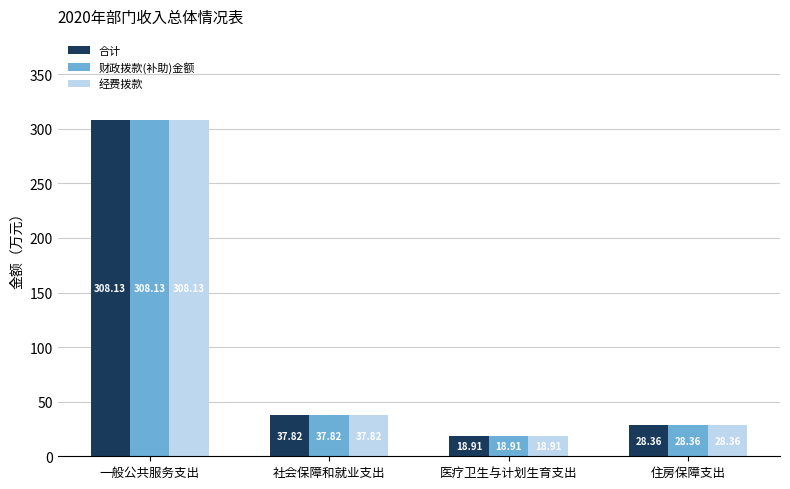

What is the average value of the 财政拨款(补助)金额 series?

98.3